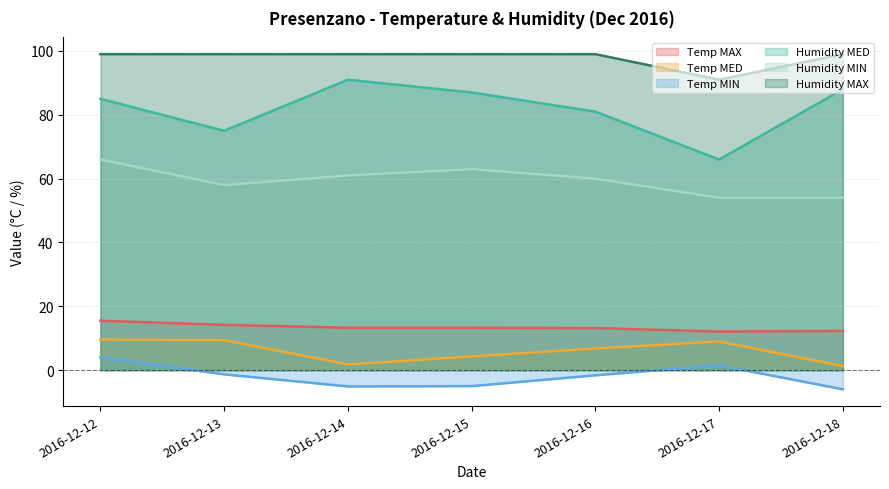

How many interior local peaks does the Humidity MIN series have?

1